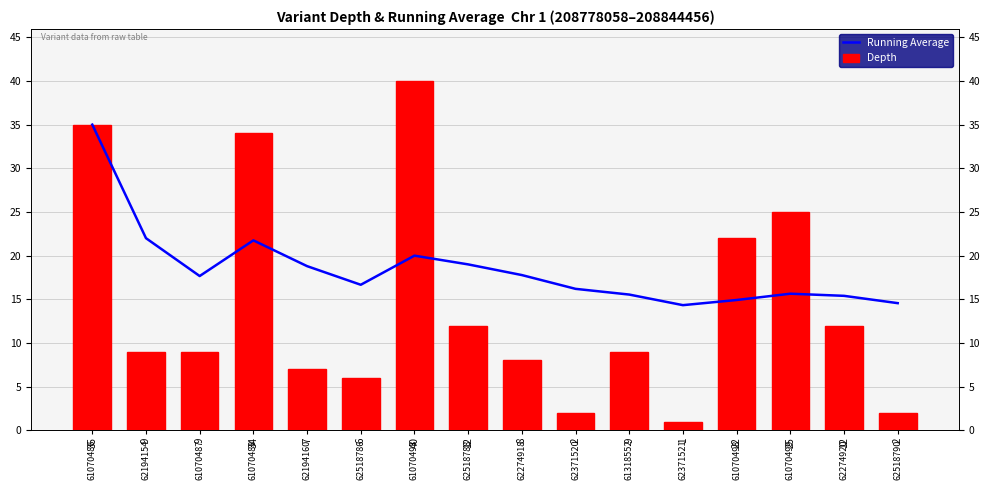

At which label does Running Average reach its peak?

61070486